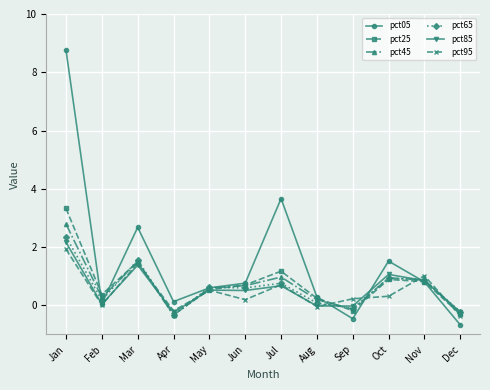

What is the sum of all pct65 values?

7.3